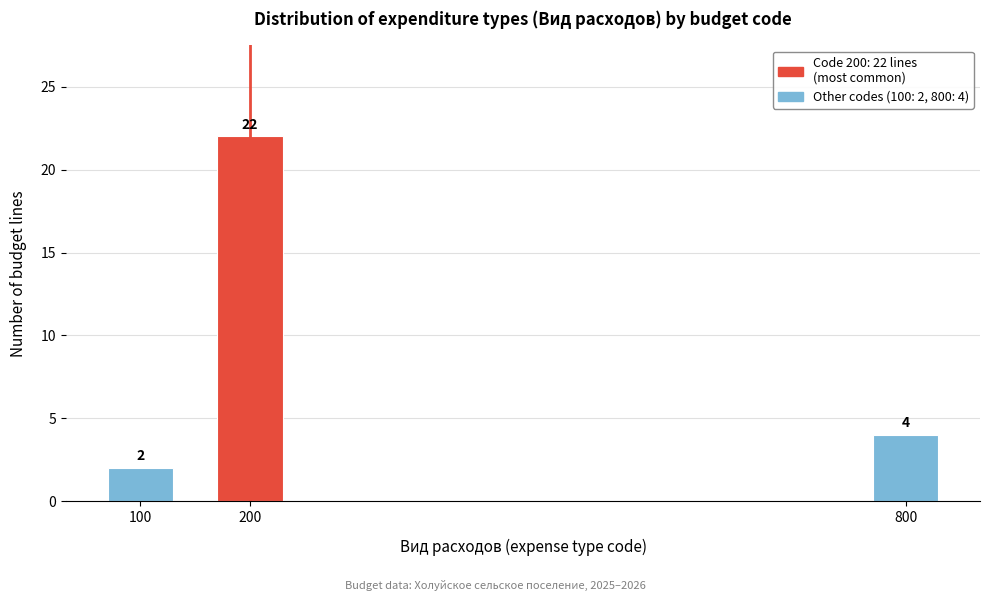

Reading left to right, what are all the values shown in this chart?

2	22	4